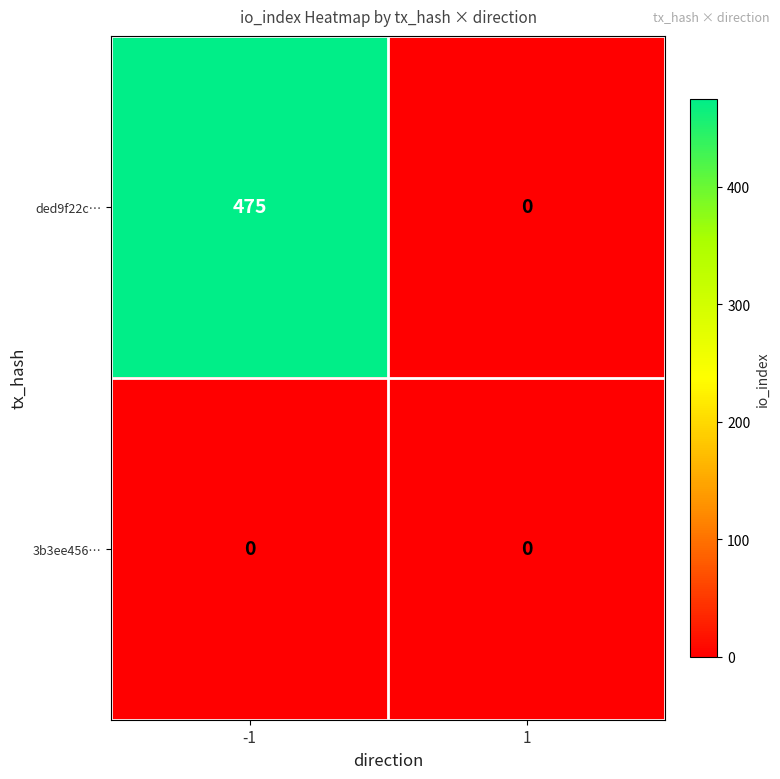

List the series in order of their peak value, highest first.

ded9f22c…, 3b3ee456…